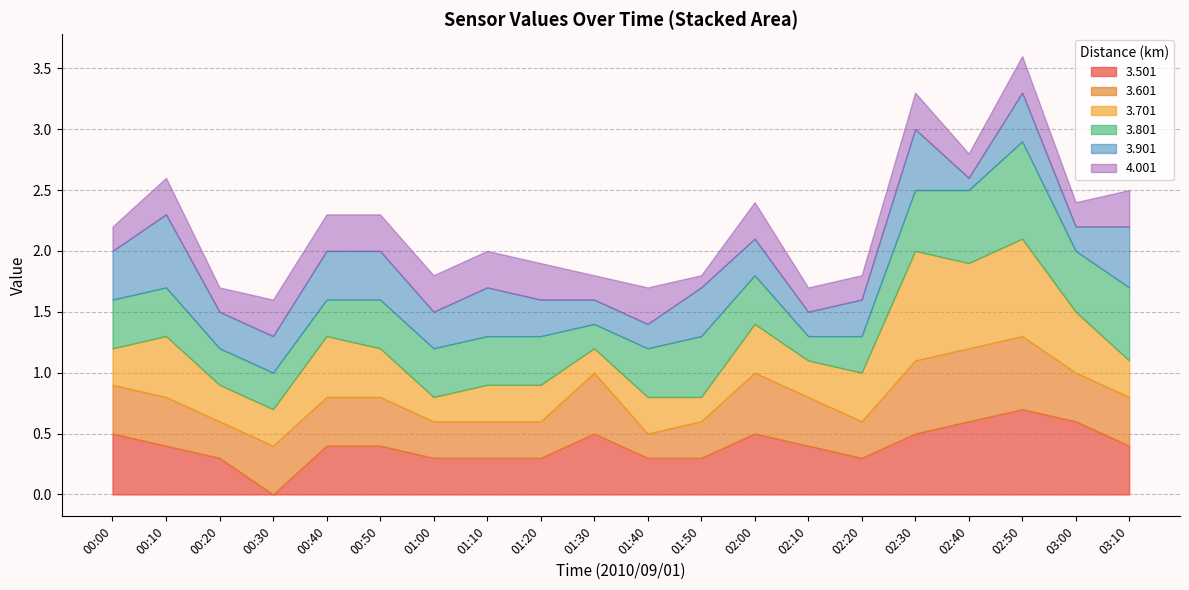

At how many categories does at least one series exceed 0?

20